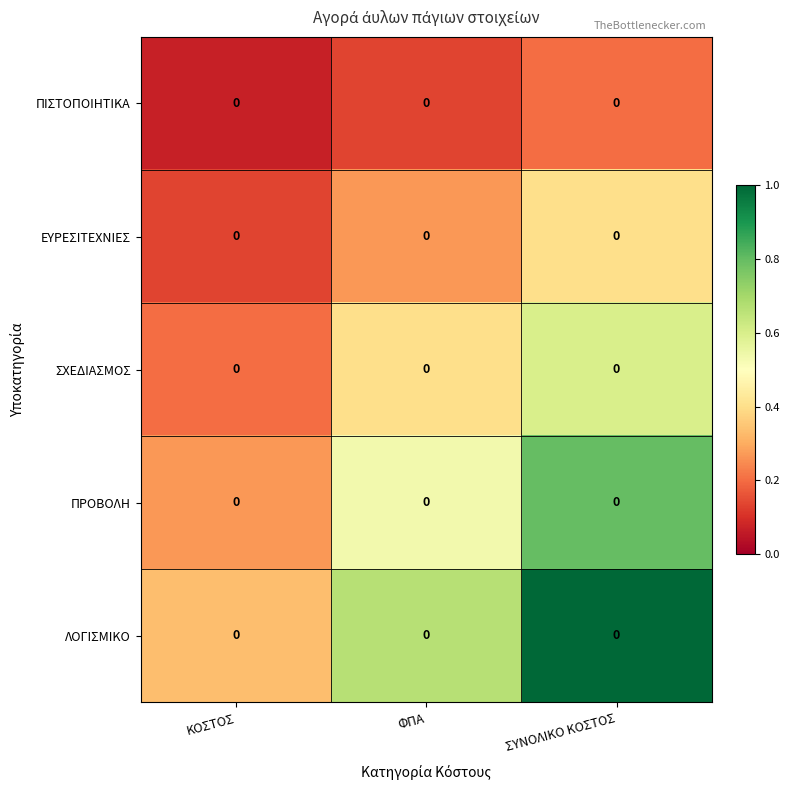

The ΛΟΓΙΣΜΙΚΟ series shows 0.2 at ΚΟΣΤΟΣ. True or false?

False